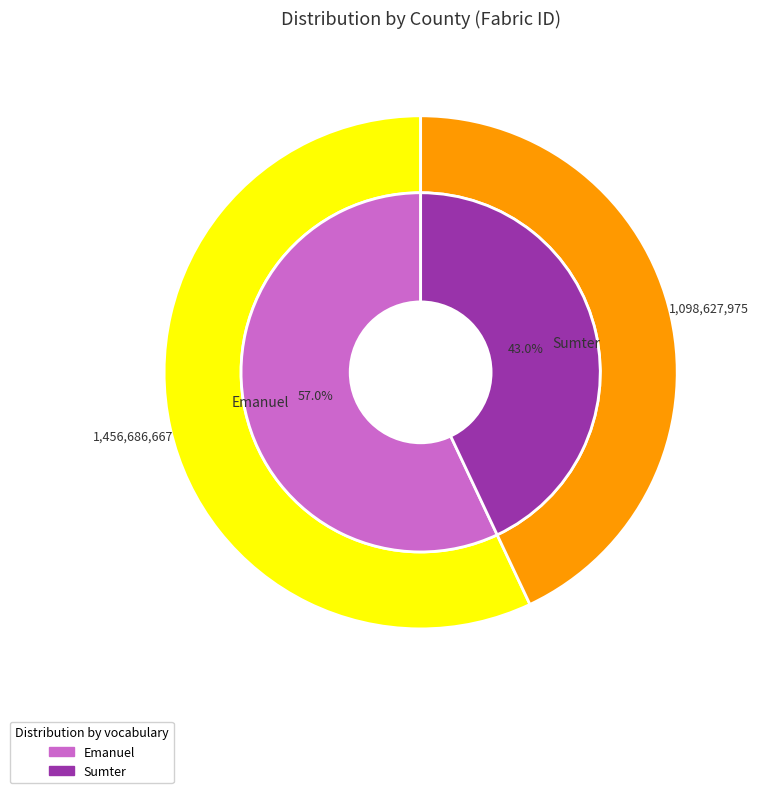

What is the ratio of the value at Sumter to the value at Emanuel?

0.8